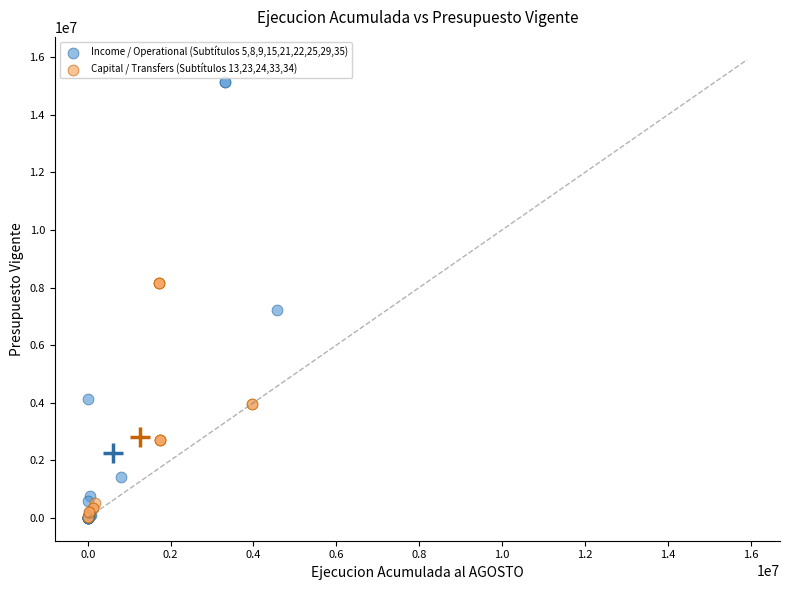

Which series has the widest spread of Y values?

Income / Operational (Subtítulos 5,8,9,15,21,22,25,29,35)